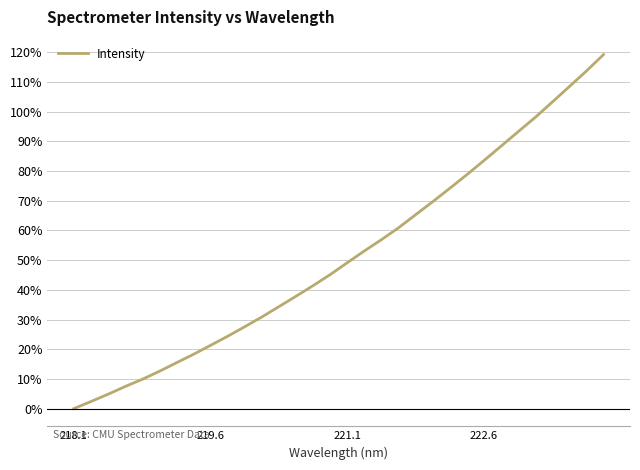

What is the maximum value shown in the chart?

119.2